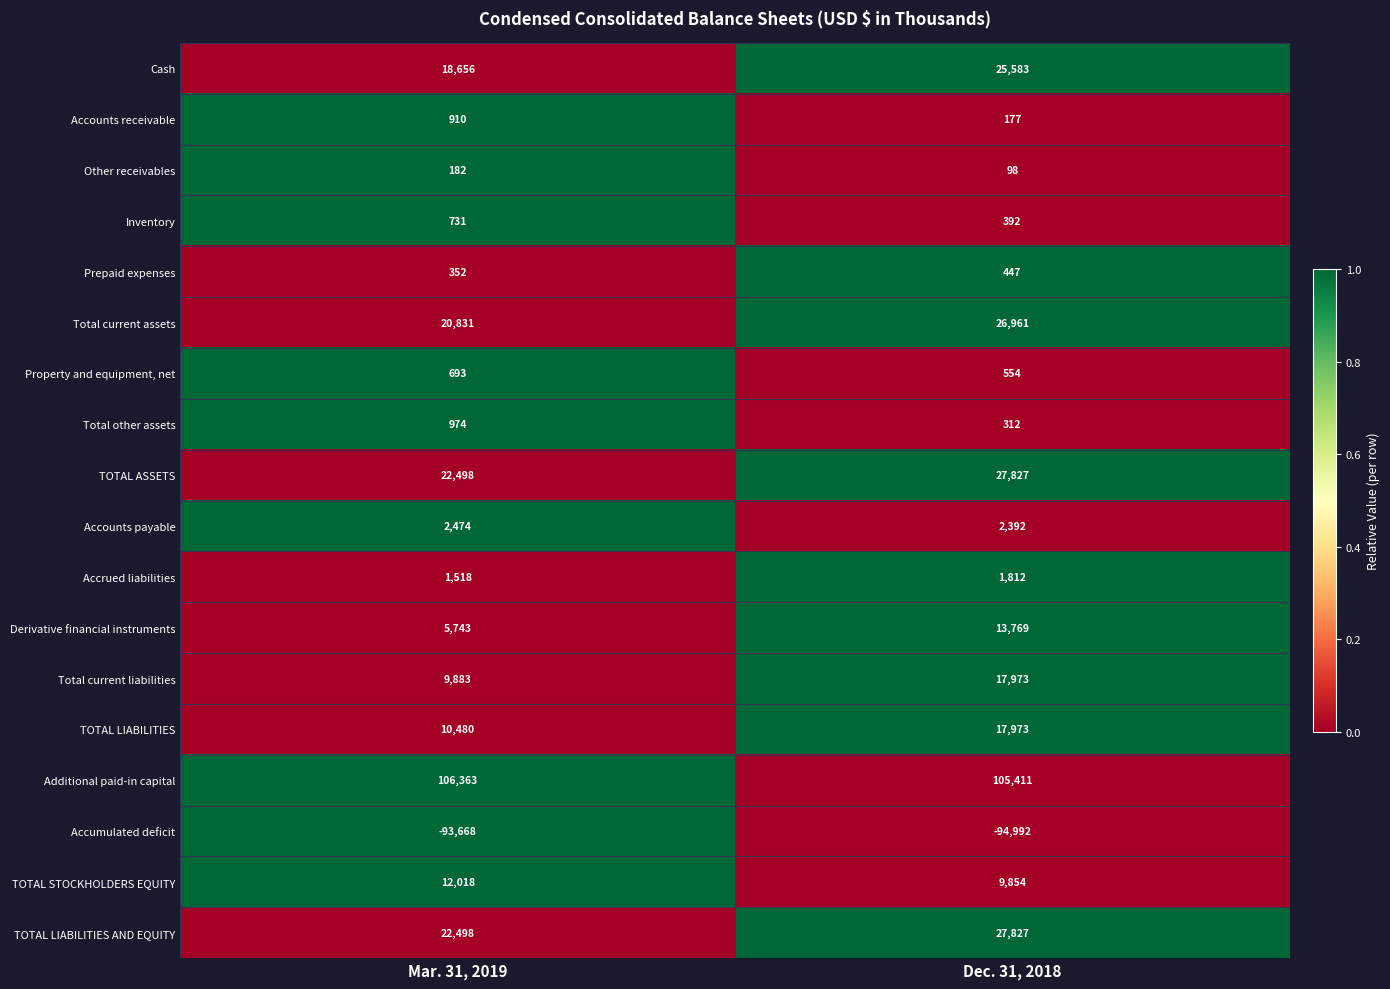

The value of TOTAL LIABILITIES AND EQUITY at Dec. 31, 2018 is 37276. True or false?

False